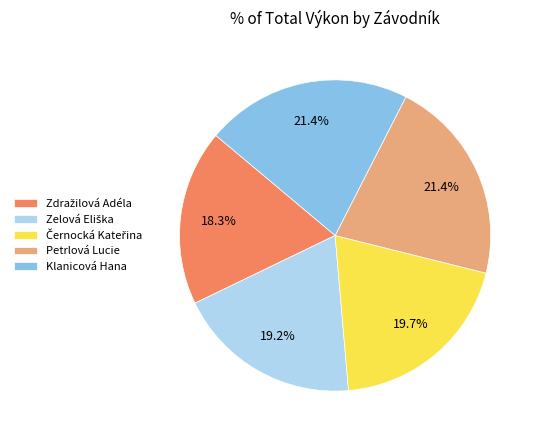

How many segments does this pie chart have?

5